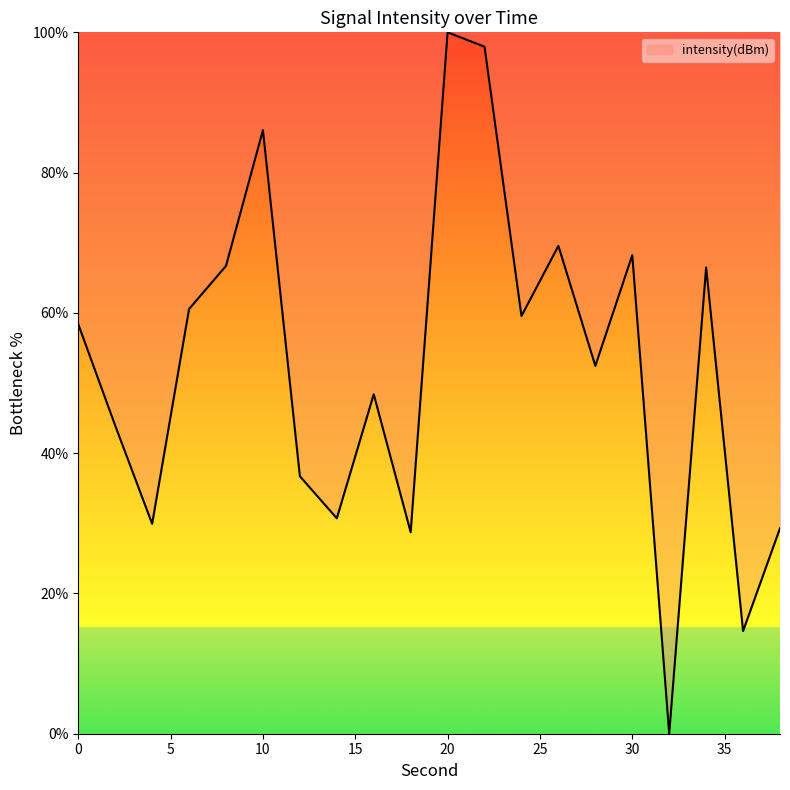

What is the greatest value displayed?

100.0